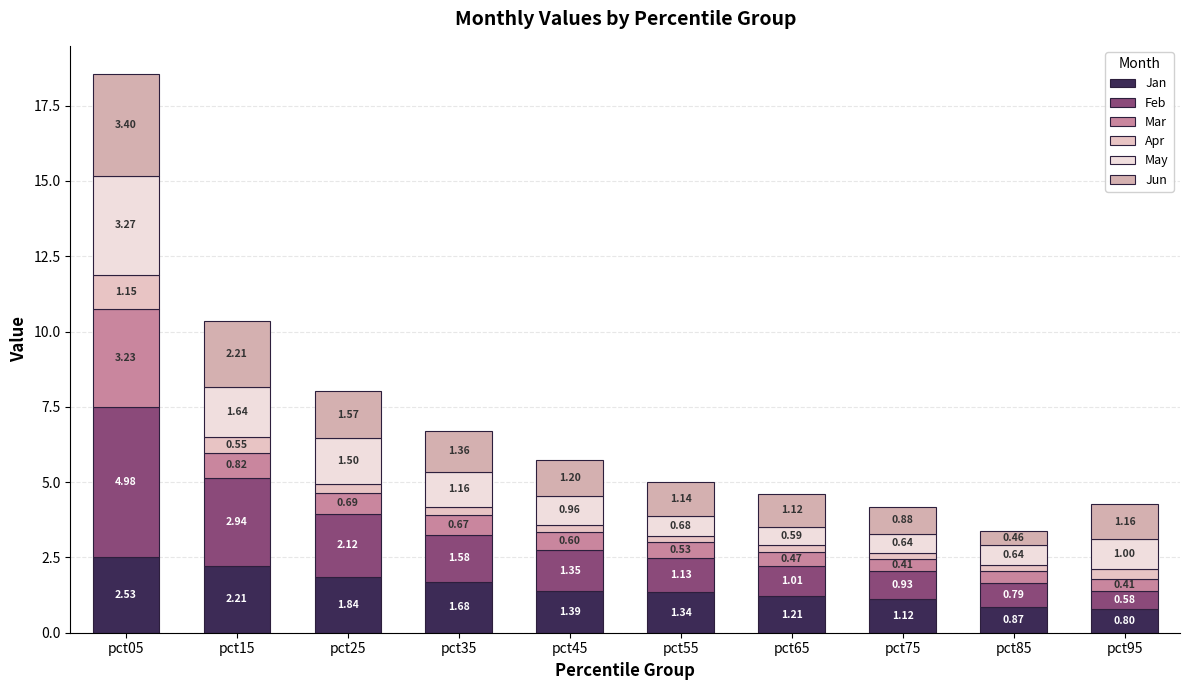

What is the difference between the Jan values at pct95 and pct05?

1.7